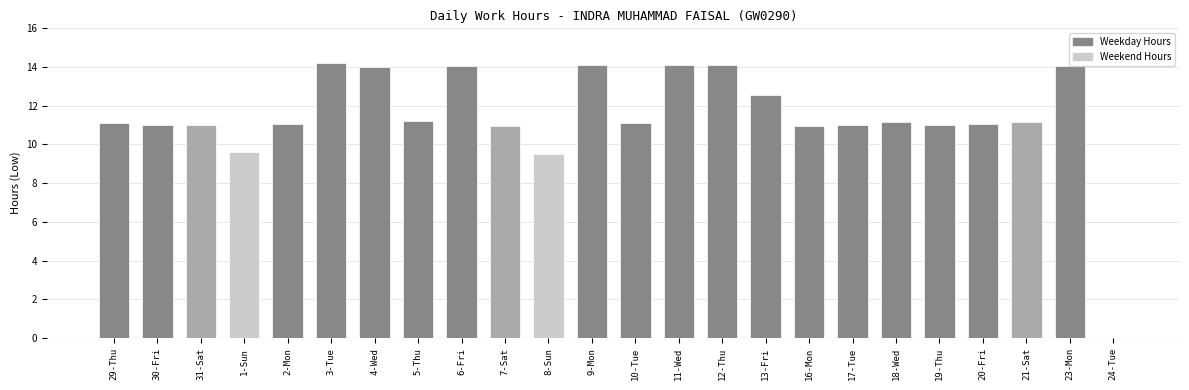

Read the value at 1-Sun.

9.6